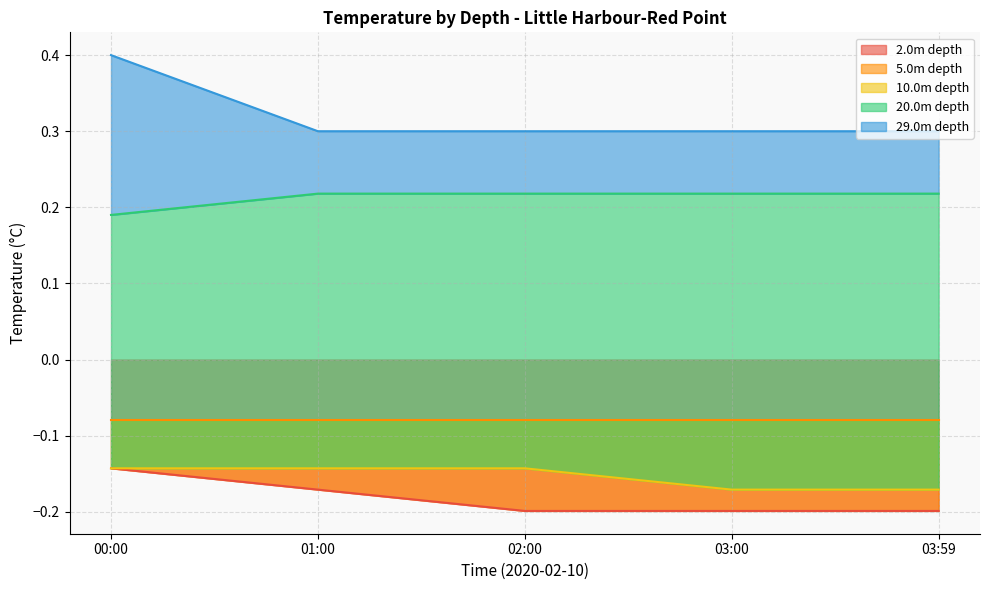

Rank the series at 00:00 from lowest to highest value.

2.0m depth, 10.0m depth, 20.0m depth, 29.0m depth